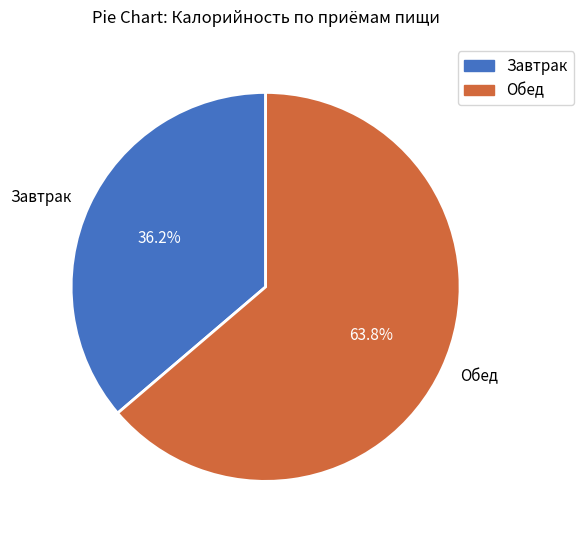

What percentage is NOT represented by Обед?

36.2%